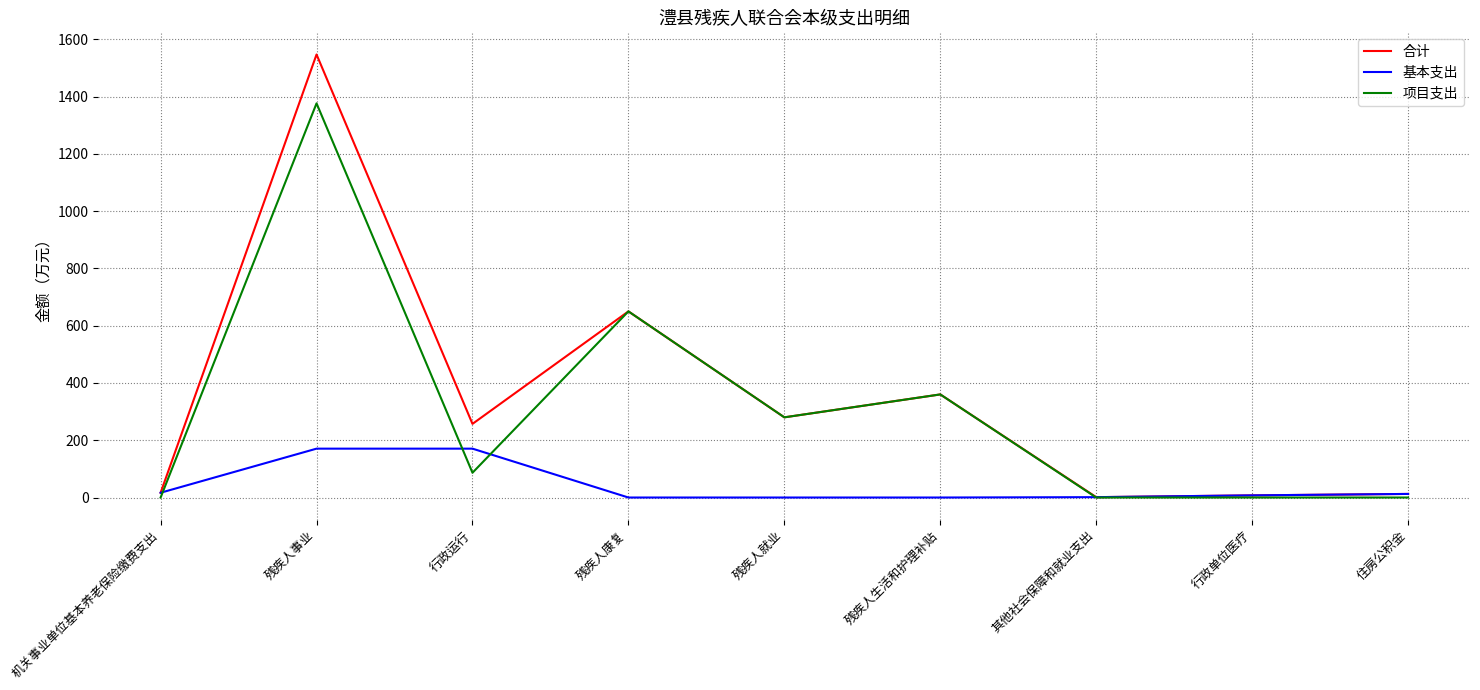

The 基本支出 series shows 170.6 at 行政运行. True or false?

True